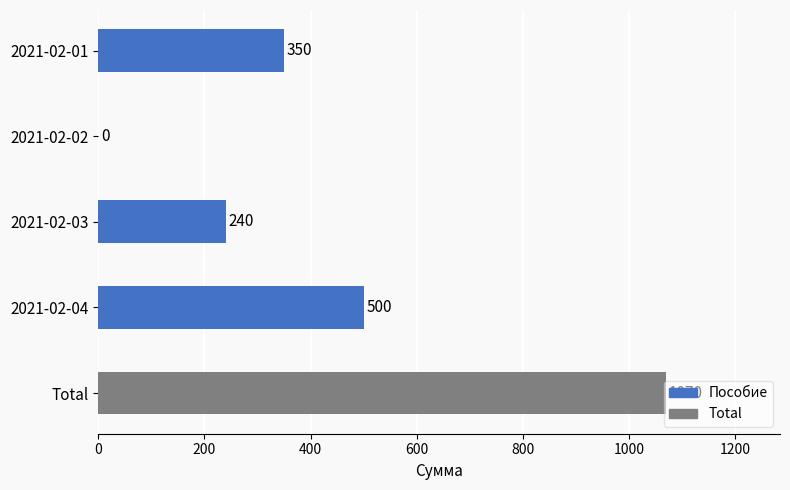

Is it true that the value at Total is 1070?

True